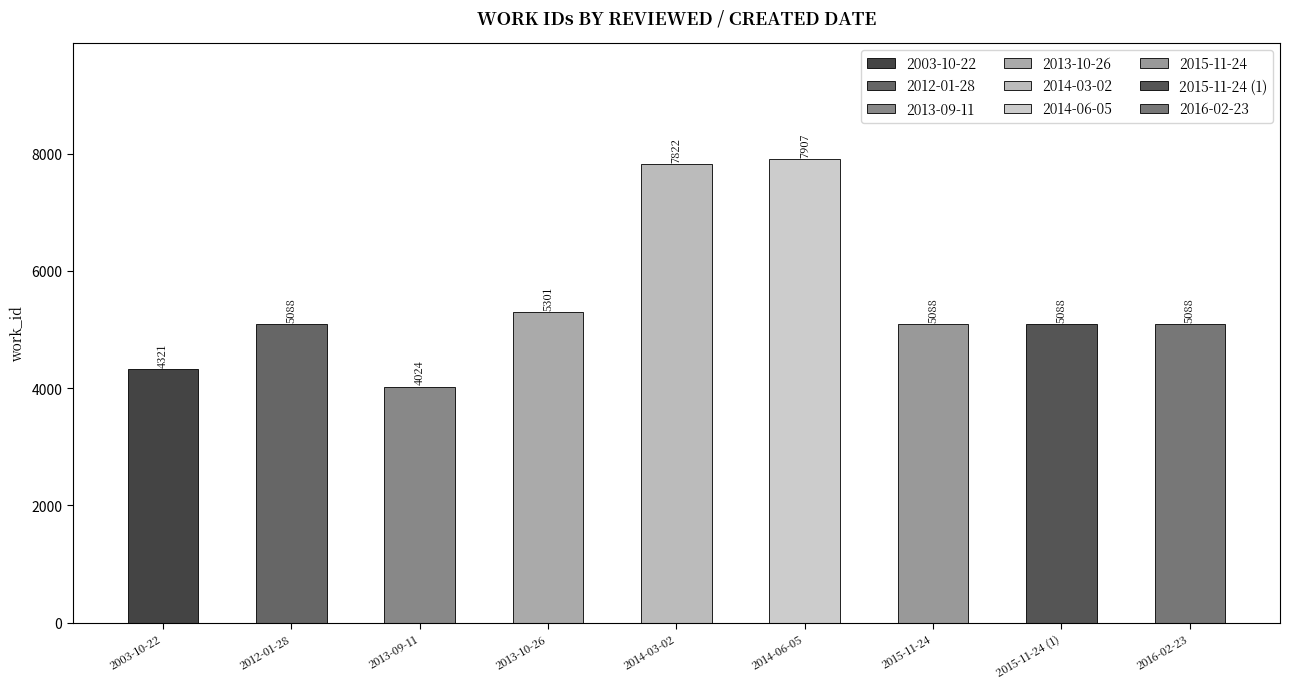

What is the label of the 3rd bar from the left?

2013-09-11